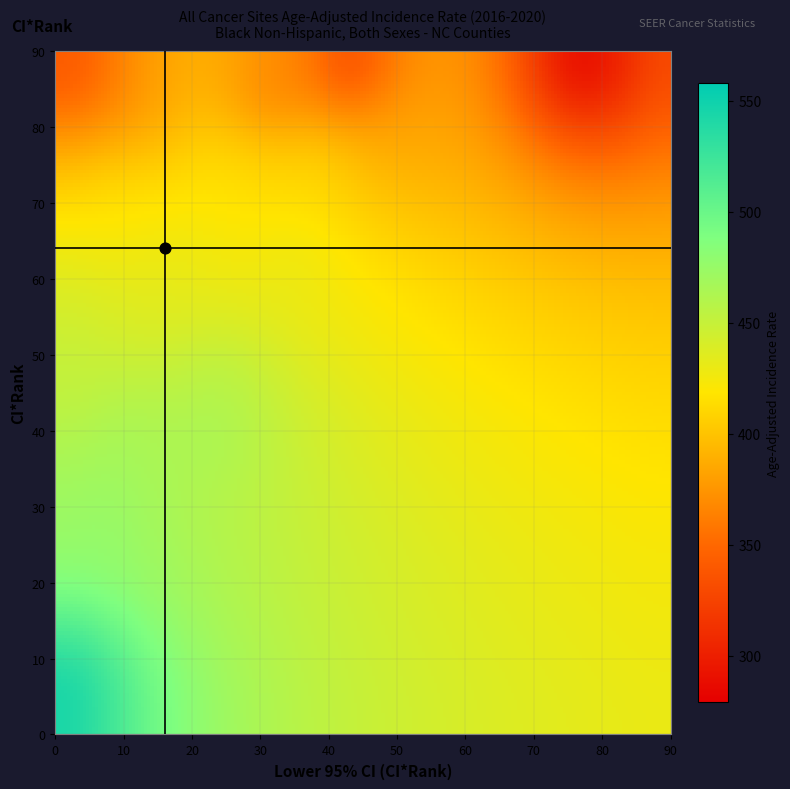

Reading right to left, list all the values displayed in this chart.

Currituck County: 435.0	1.0	60.0
Wilkes County: 315.2	43.0	87.0
Polk County: 321.6	3.0	86.0
Dare County: 558.3	1.0	5.0
Randolph County: 538.0	1.0	9.0
Carteret County: 353.7	31.0	84.0
Camden County: 332.5	4.0	85.0
Gates County: 279.0	77.0	88.0
Stokes County: 371.6	5.0	83.0
Iredell County: 429.4	21.0	64.0
Scotland County: 421.3	19.0	68.0
Henderson County: 448.3	2.0	53.0
Hertford County: 382.8	49.0	80.0
Perquimans County: 376.1	13.0	82.0
Pitt County: 431.6	35.0	63.0
Moore County: 473.2	5.0	32.0
Burke County: 416.8	8.0	72.0
Hoke County: 414.2	24.0	74.0
Bertie County: 414.5	25.0	73.0
Caldwell County: 452.4	2.0	50.0
Cabarrus County: 467.9	11.0	41.0
Lenoir County: 472.9	9.0	33.0
Mecklenburg County: 465.6	24.0	42.0
Rowan County: 479.4	7.0	26.0
Wake County: 468.1	22.0	39.0
Pasquotank County: 418.8	23.0	70.0
Robeson County: 413.9	38.0	75.0
Catawba County: 433.8	16.0	62.0
Durham County: 458.7	24.0	48.0